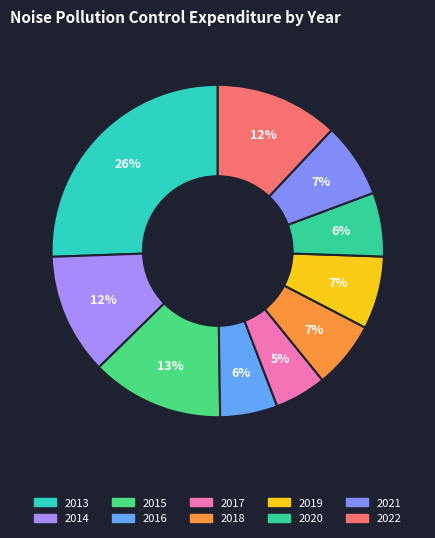

To the nearest percent, what is the difference between the 2017 and 2022 slice percentages?

7%